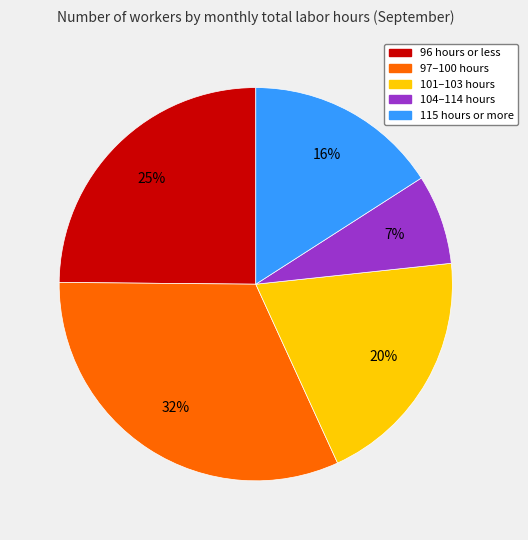

Is there any slice that represents more than half of the pie?

No